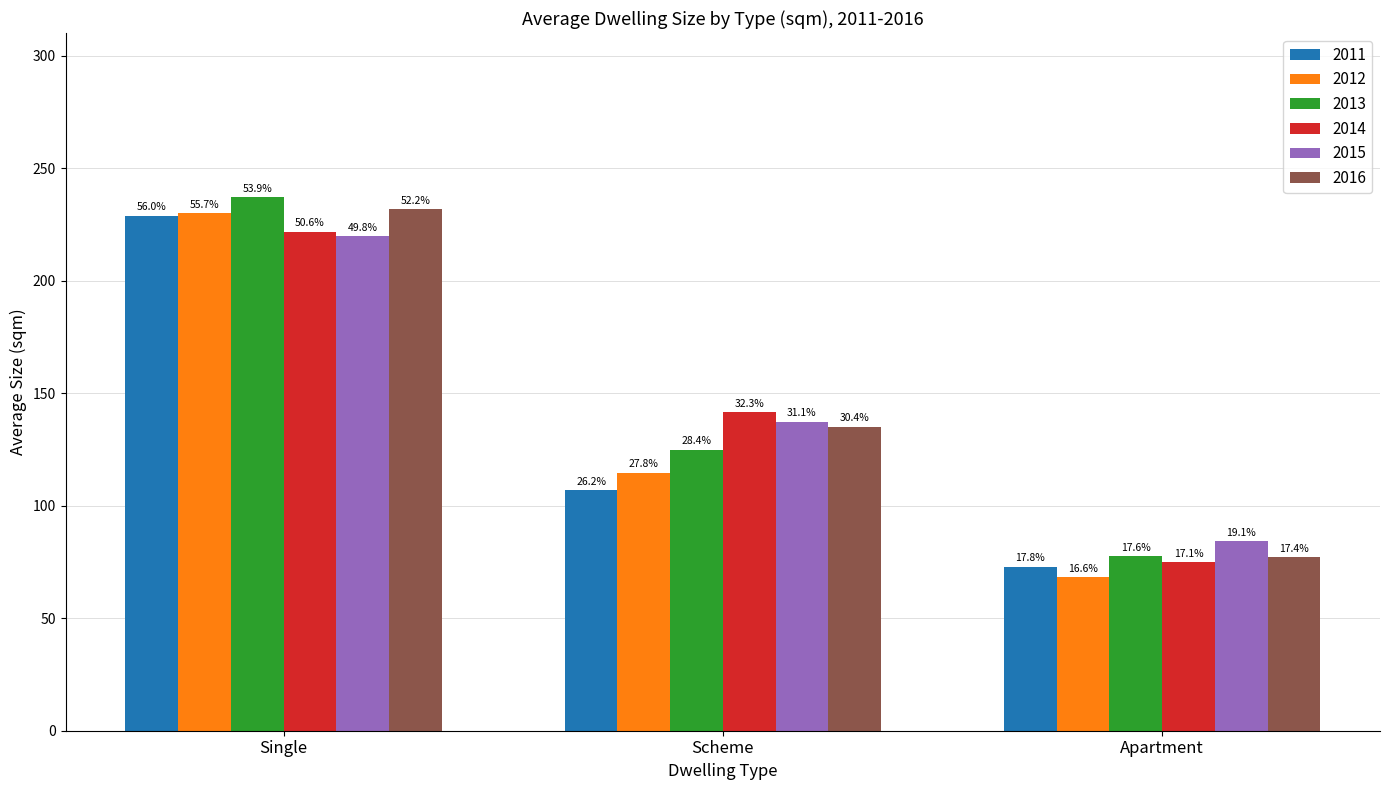

What are all the series names shown in the legend?

2011, 2012, 2013, 2014, 2015, 2016